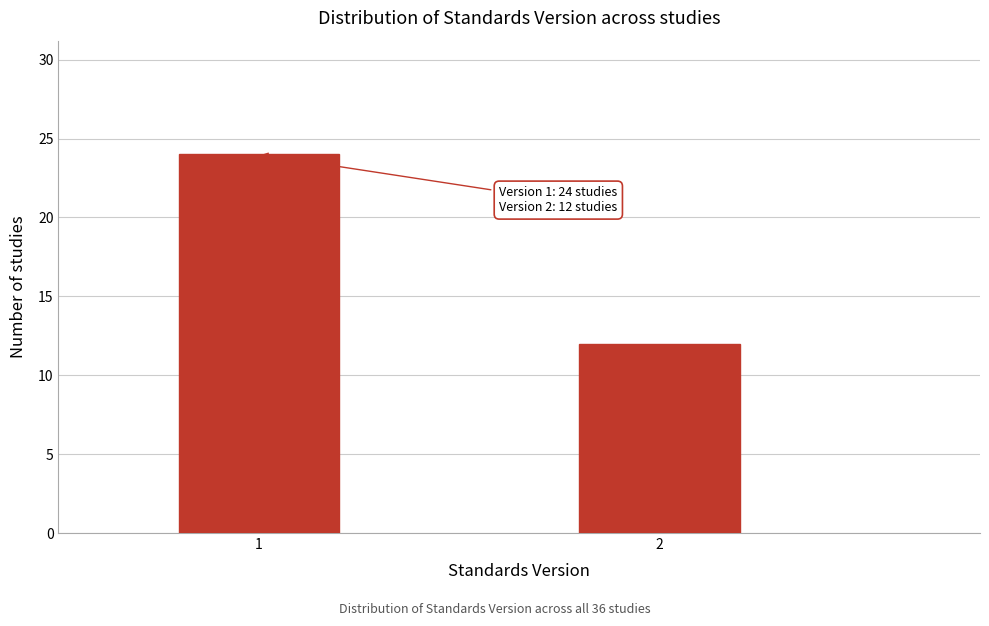

Reading right to left, what are all the values shown in this chart?

12	24